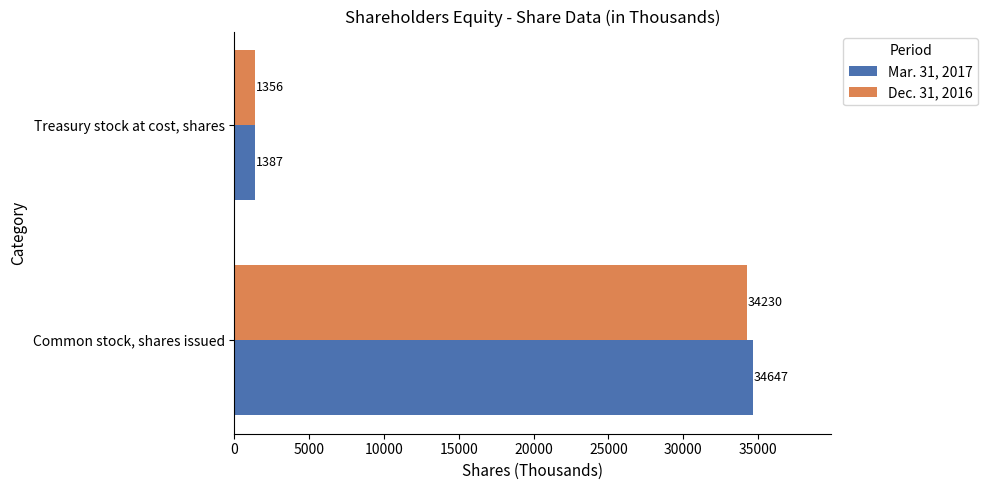

What is the smallest value displayed?

1356